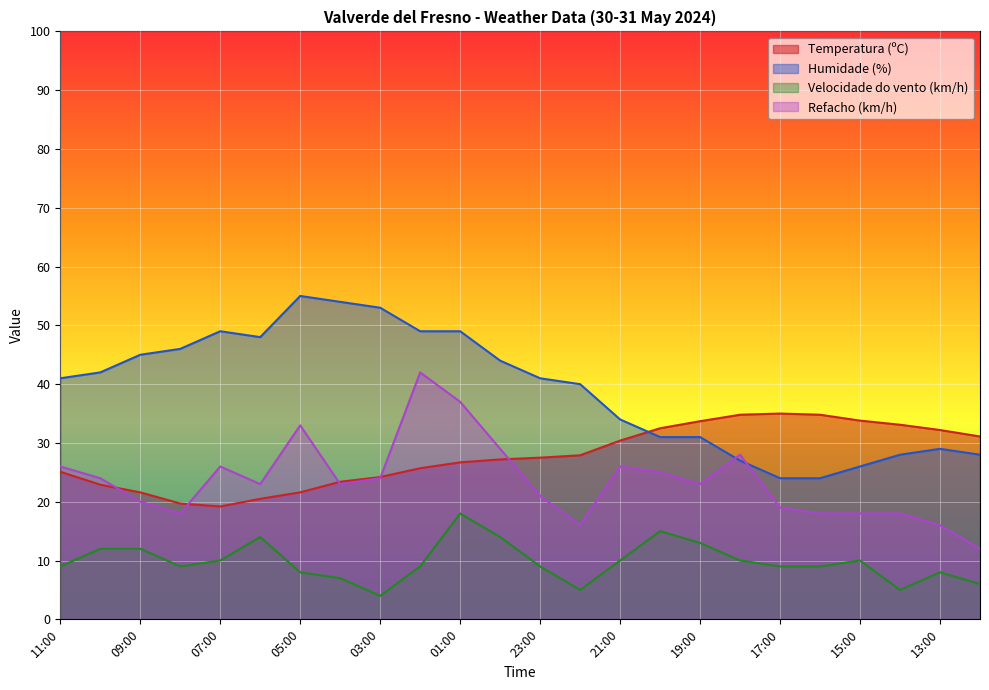

What is the difference between the maximum and second lowest values in the Temperatura (ºC) series?

15.3